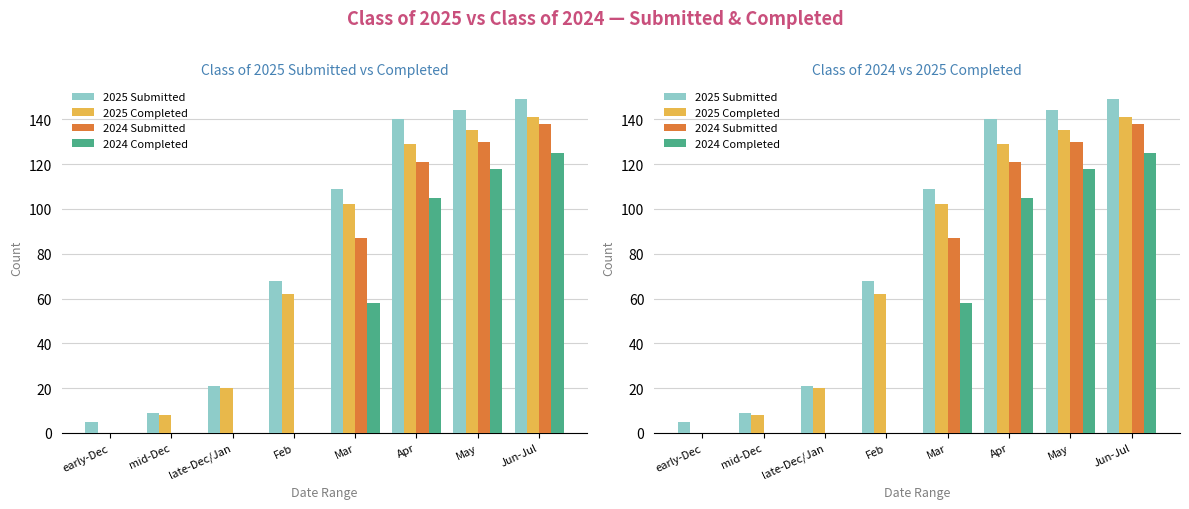

At which category is the sum across all series the highest?

Jun-Jul